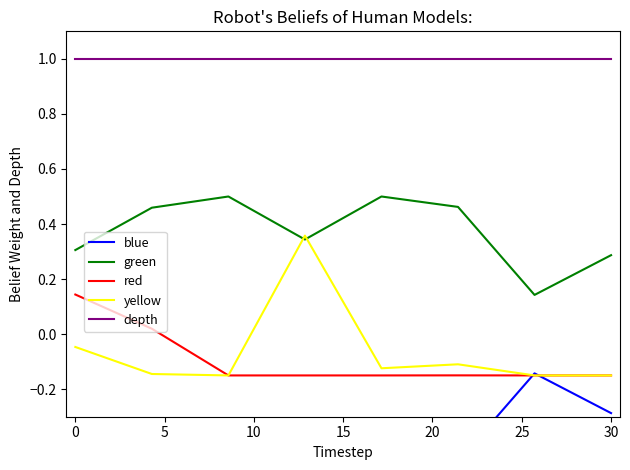

True or false: depth and red intersect in this chart.

False